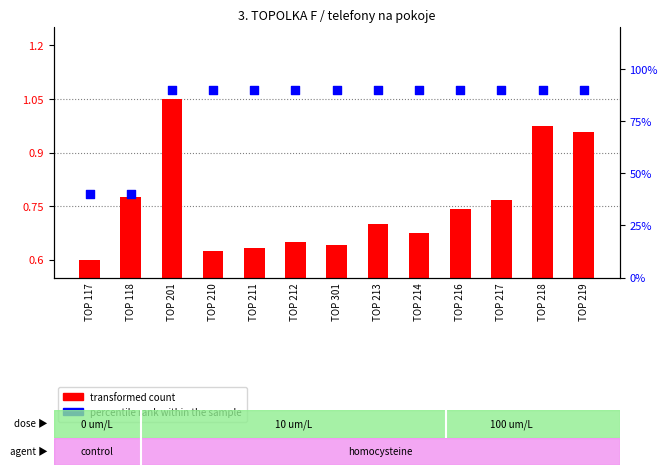

Is the value of percentile rank within the sample at TOP 211 greater than the value of transformed count at TOP 210?

Yes